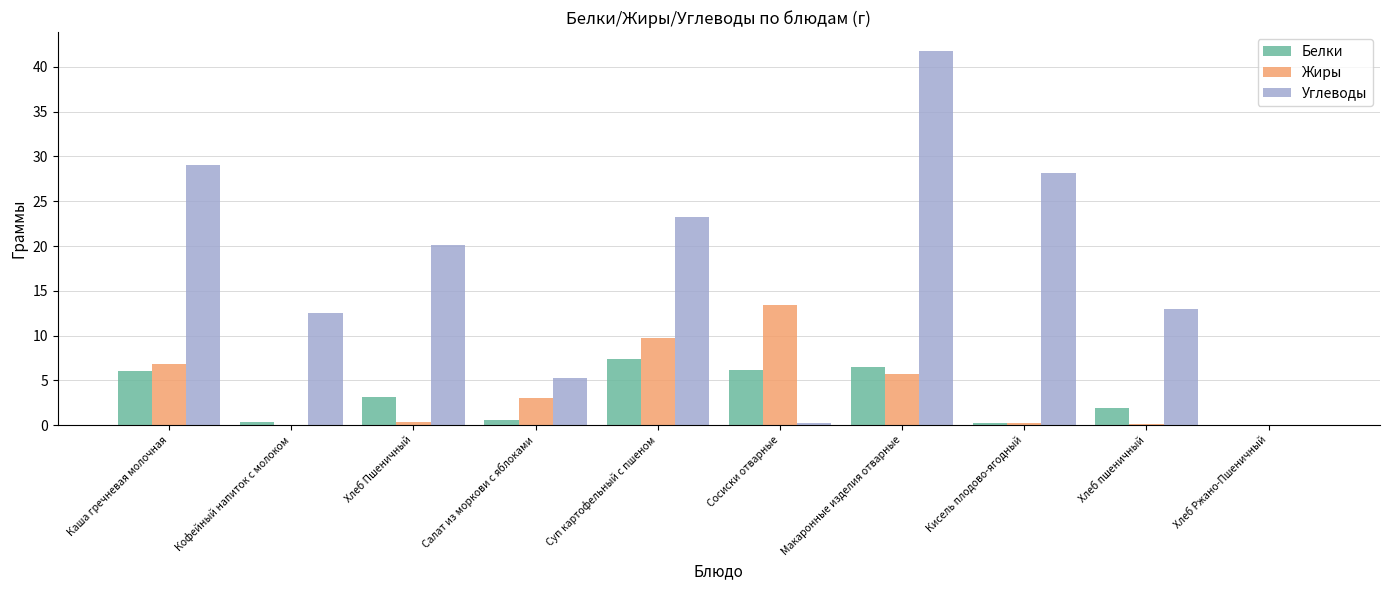

What value does the Углеводы series have at Салат из моркови с яблоками?

5.3